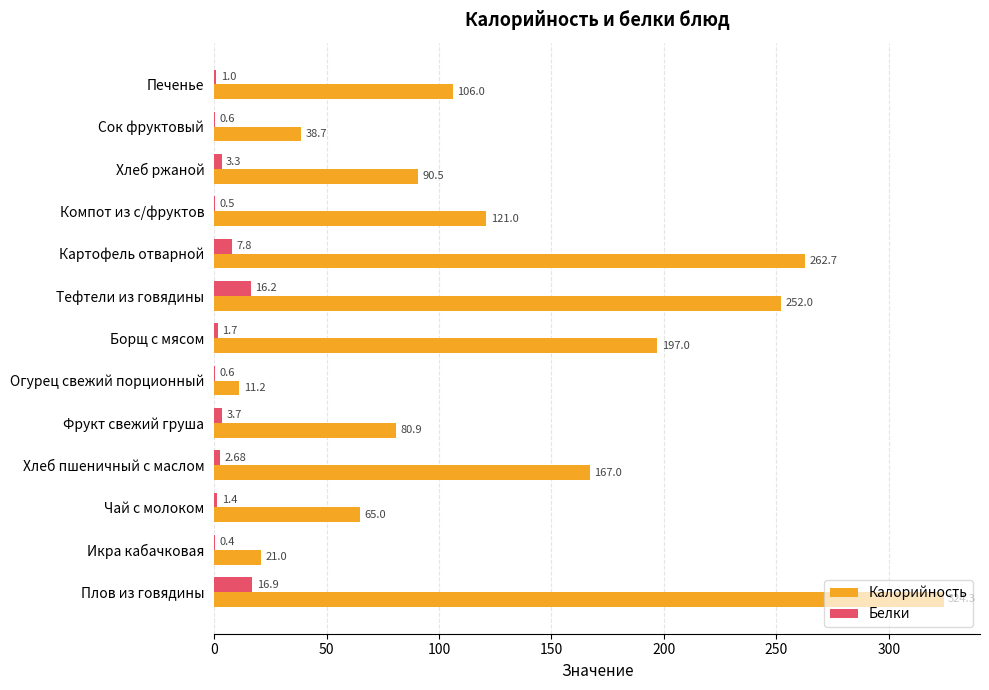

Which label corresponds to the largest value in the chart?

Плов из говядины